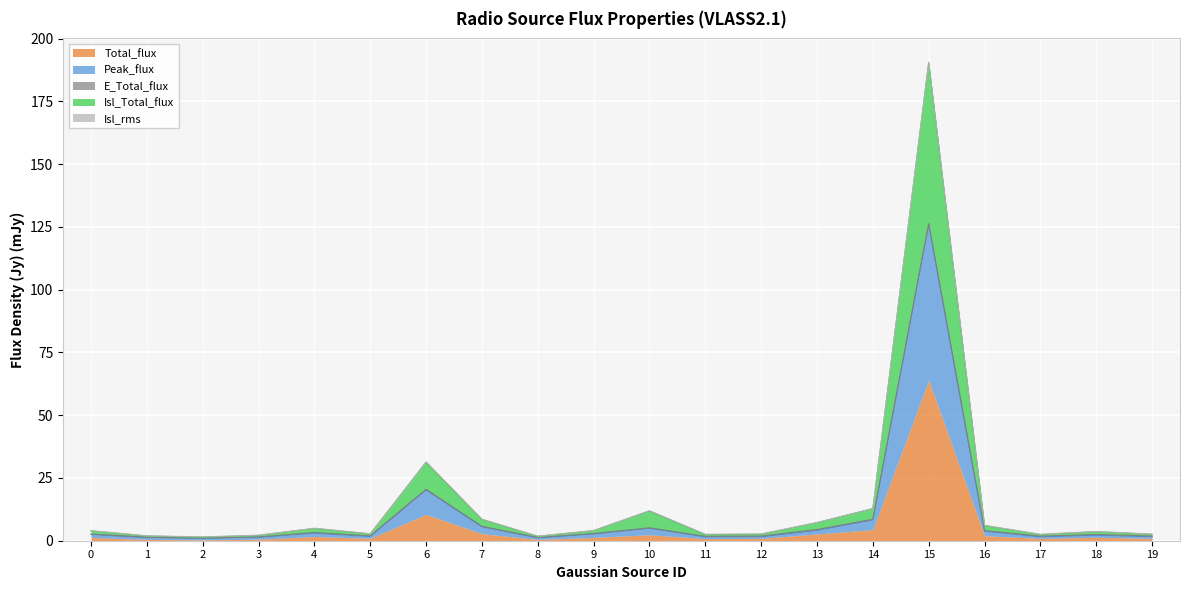

In Isl_Total_flux, how many points are lower than both neighbors (excluding endpoints)?

5